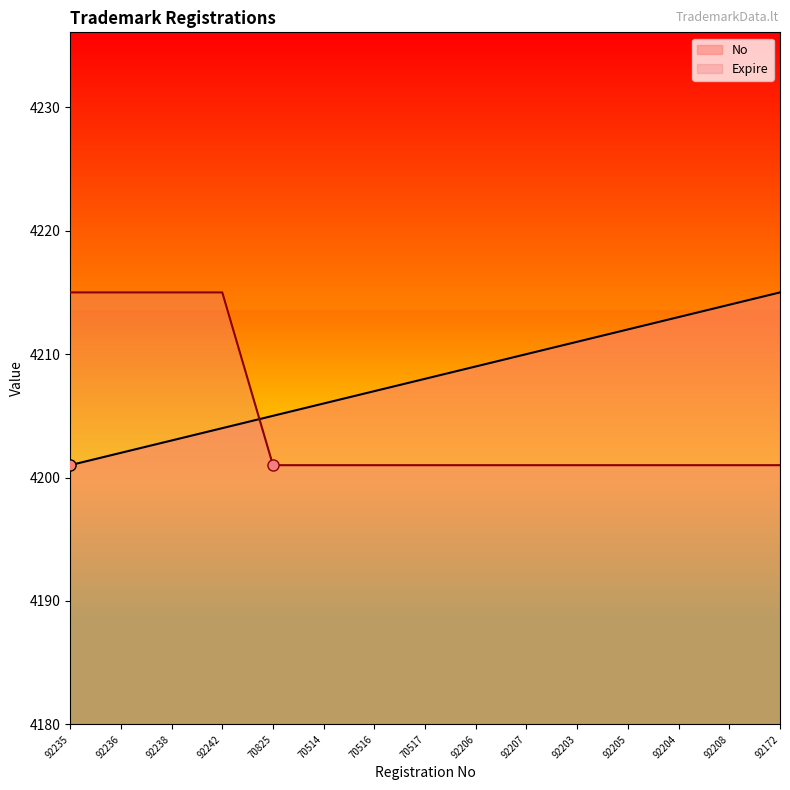

Which has a higher value, 92238 or 92236?

92238